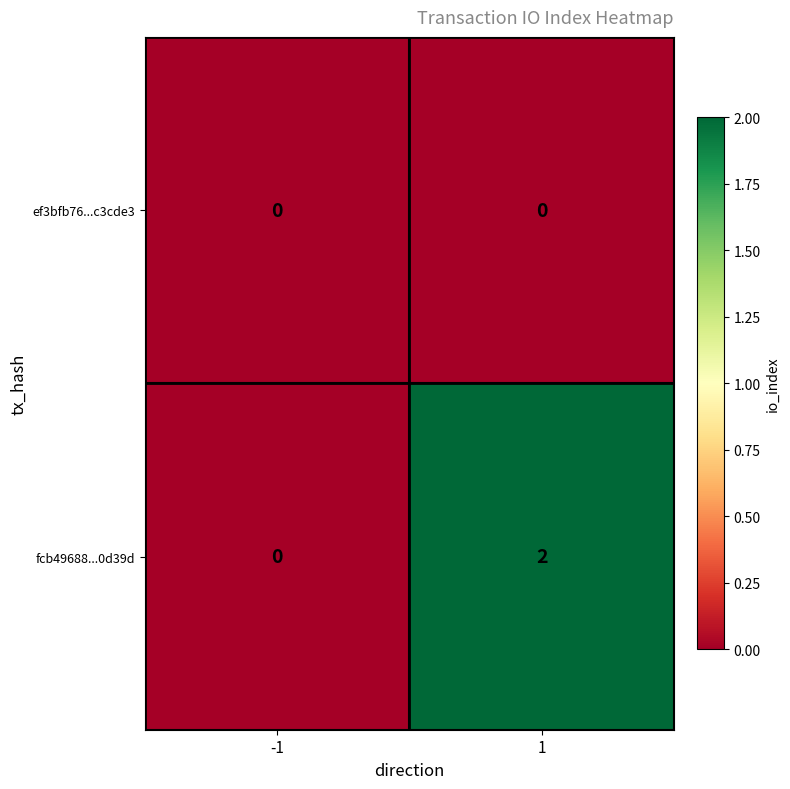

The value of fcb49688...0d39d at -1 is 1. True or false?

False